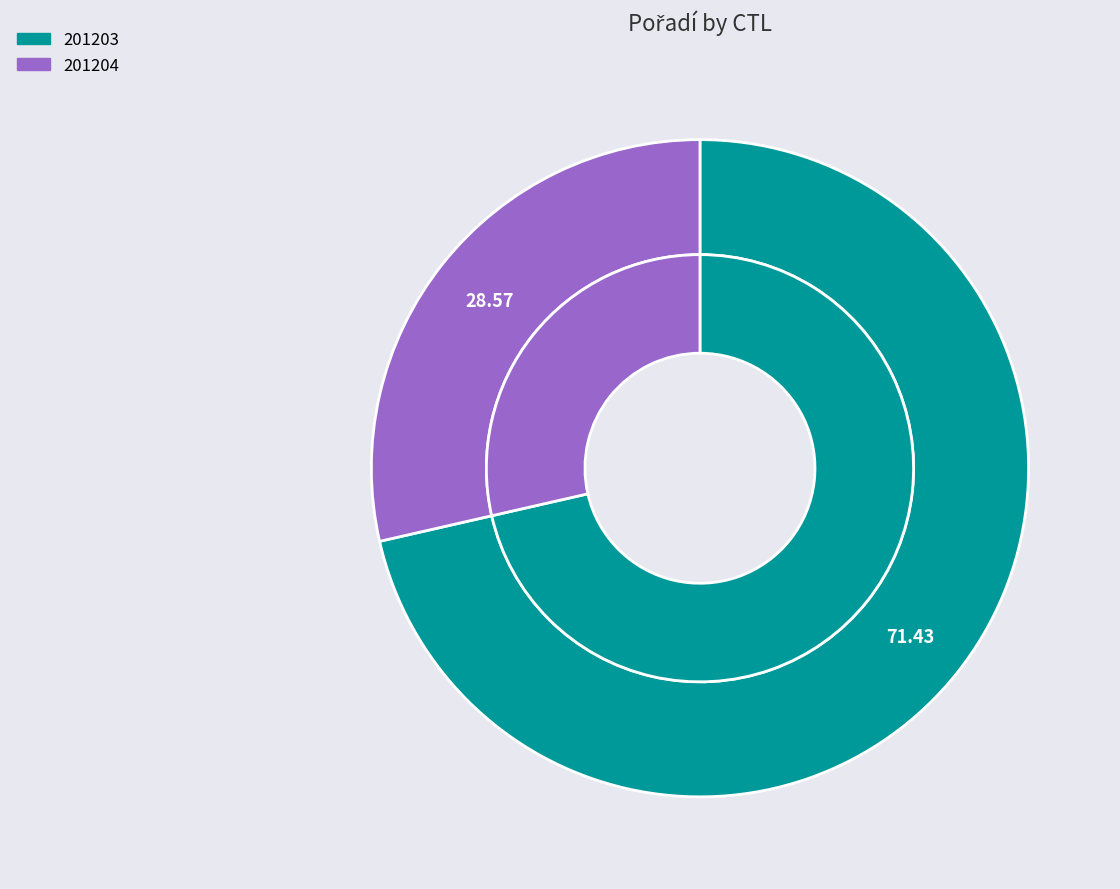

Count the number of slices in the pie.

2